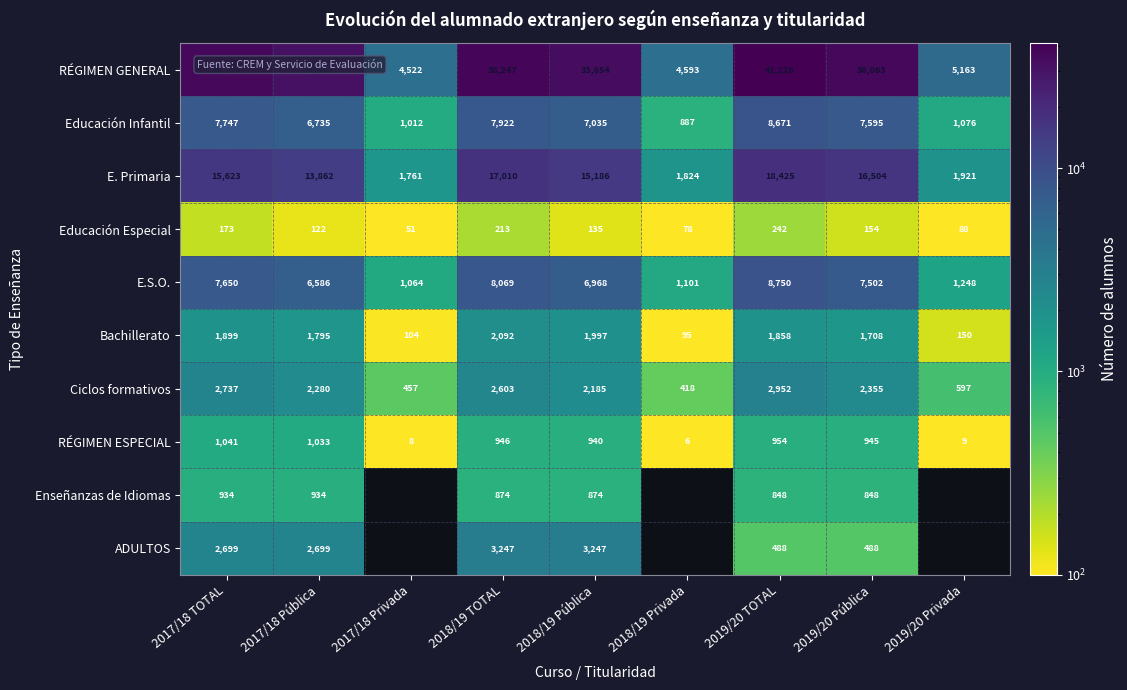

What is the greatest value displayed?

41226.0